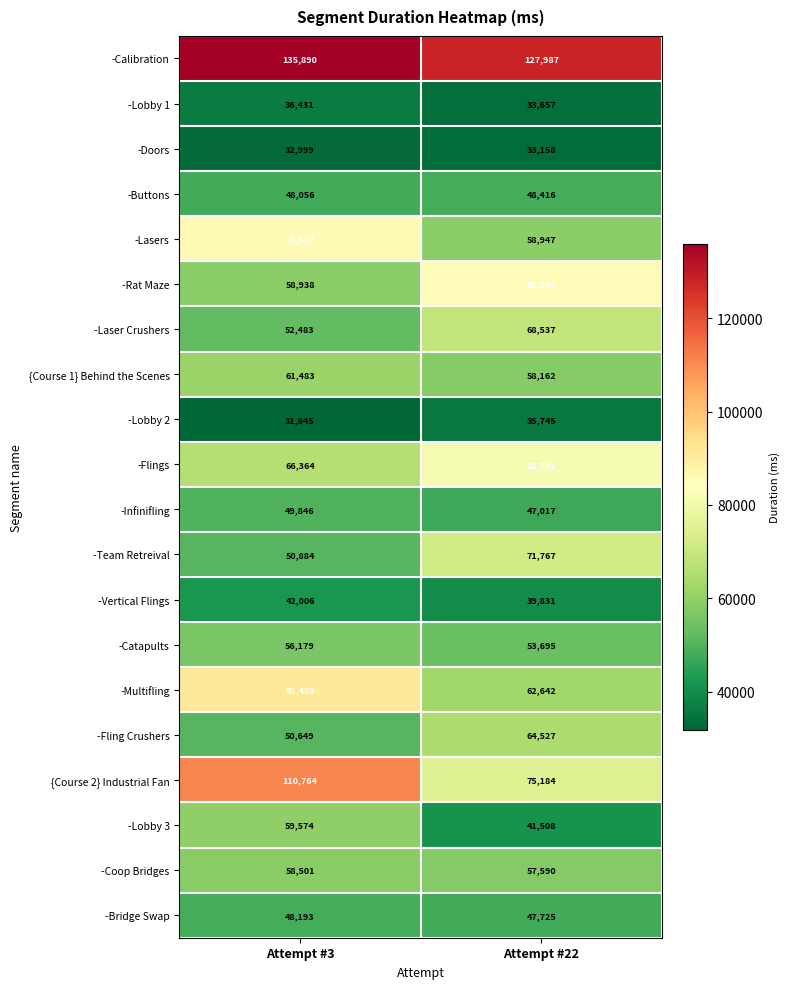

True or false: -Laser Crushers has a value of 52483 at Attempt #3.

True